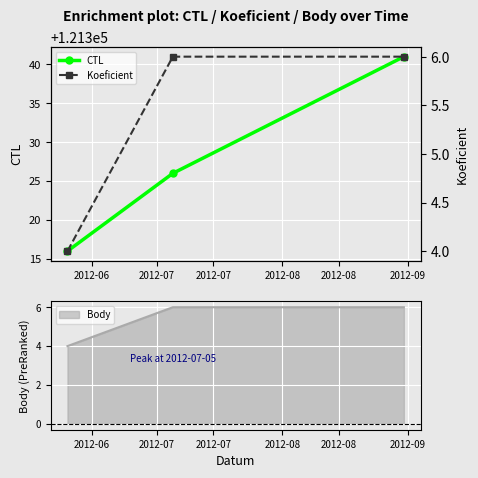

What is the value of the Koeficient point at the 3rd from the left?

6